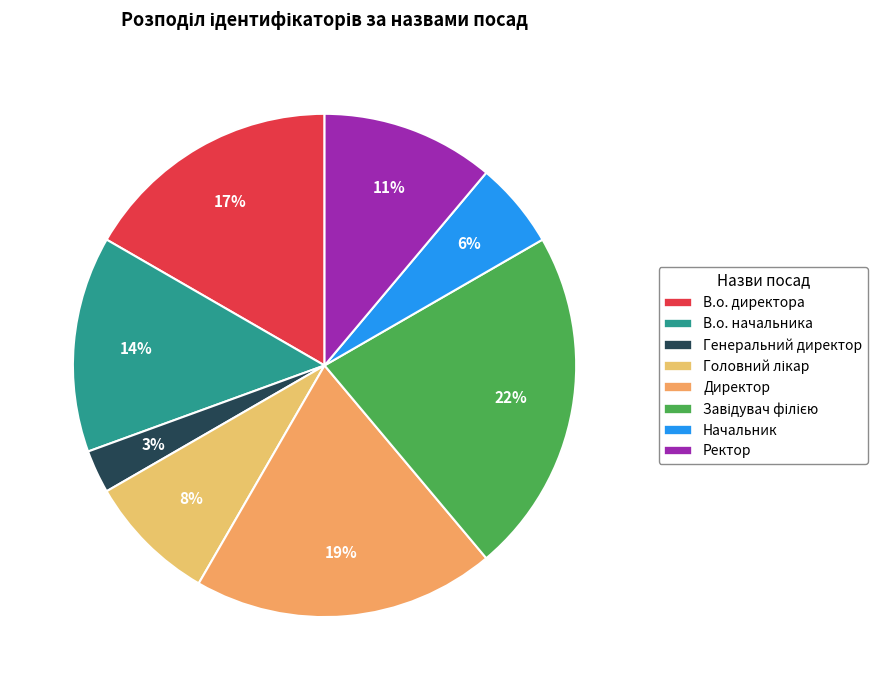

Is В.о. начальника the majority of the pie?

No